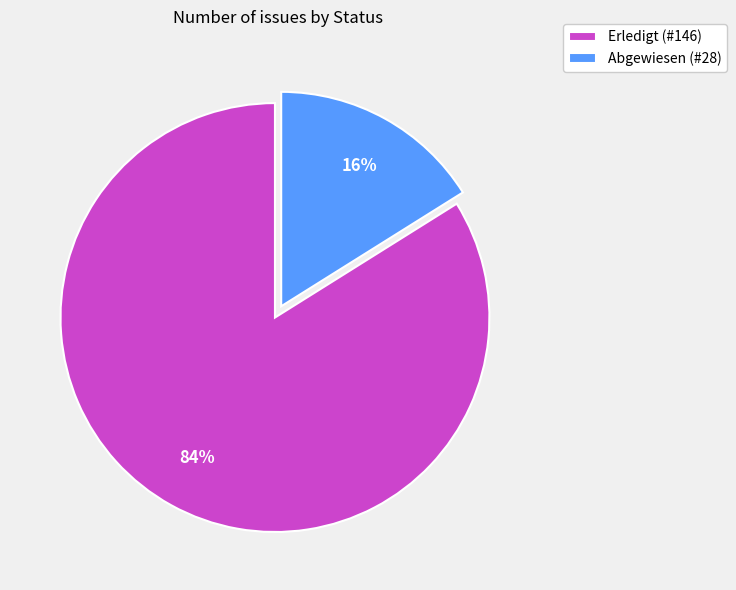

Approximately how many times larger is the value at Abgewiesen compared to Erledigt?

0.2